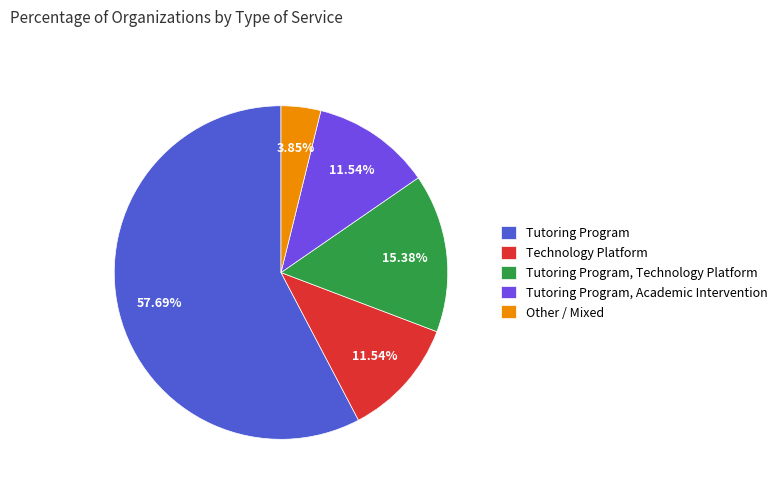

Is there a majority slice in this chart?

Yes